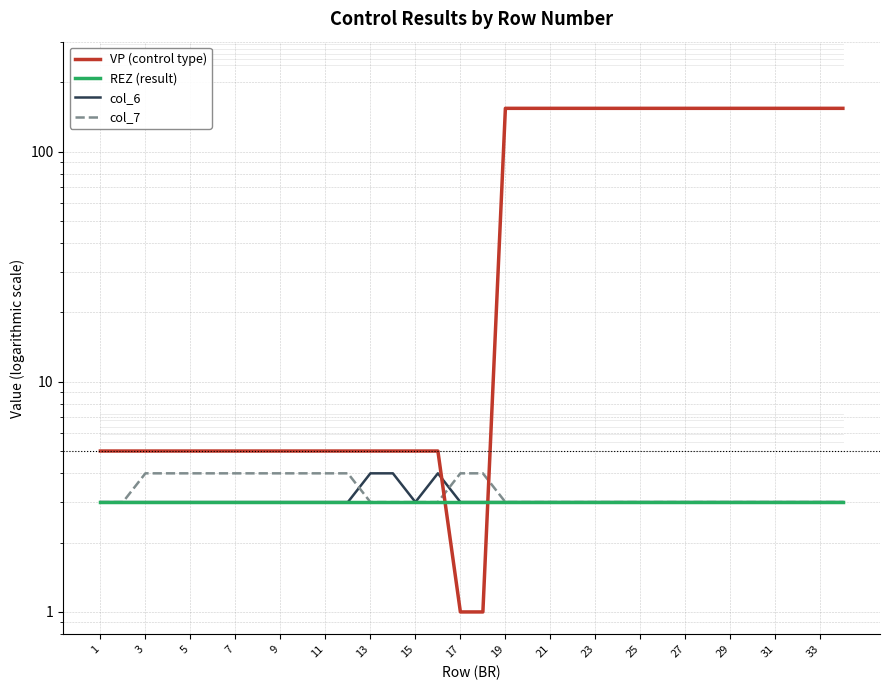

Count the number of data series in this chart.

4